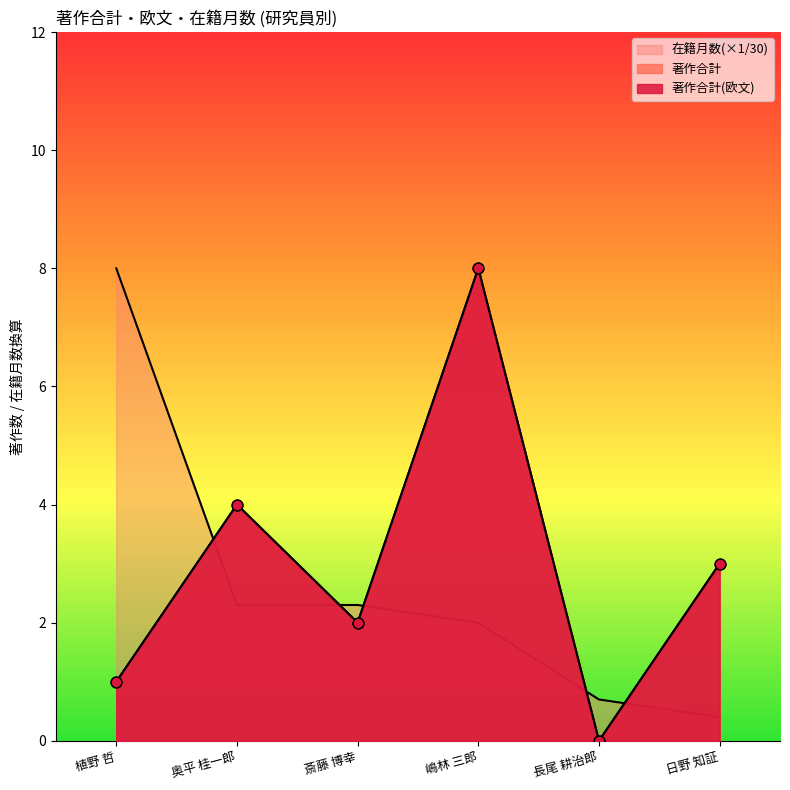

At which category is the sum across all series the highest?

嶋林 三郎